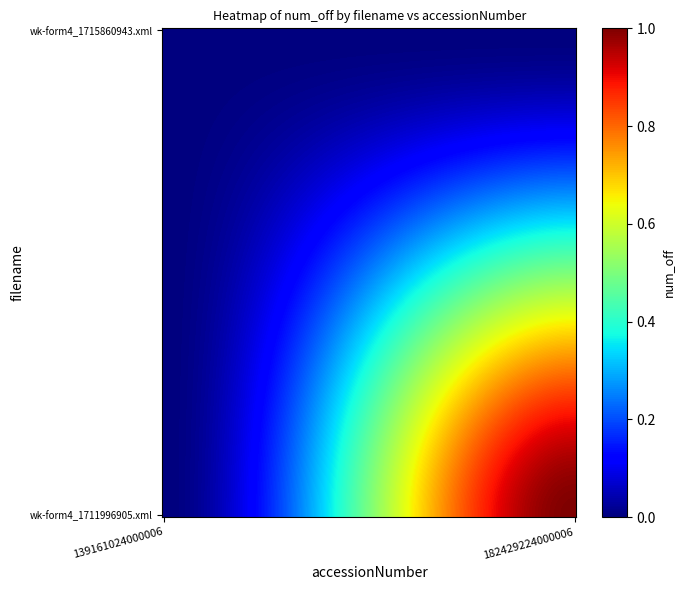

Reading left to right, extract all data points from this chart.

wk-form4_1715860943.xml: 0=0	1=0
wk-form4_1711996905.xml: 0=0	1=1